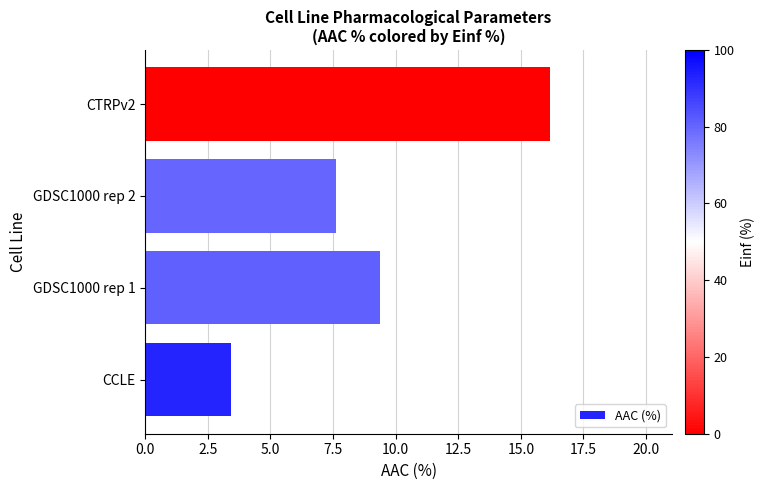

Does the chart contain any negative values?

No